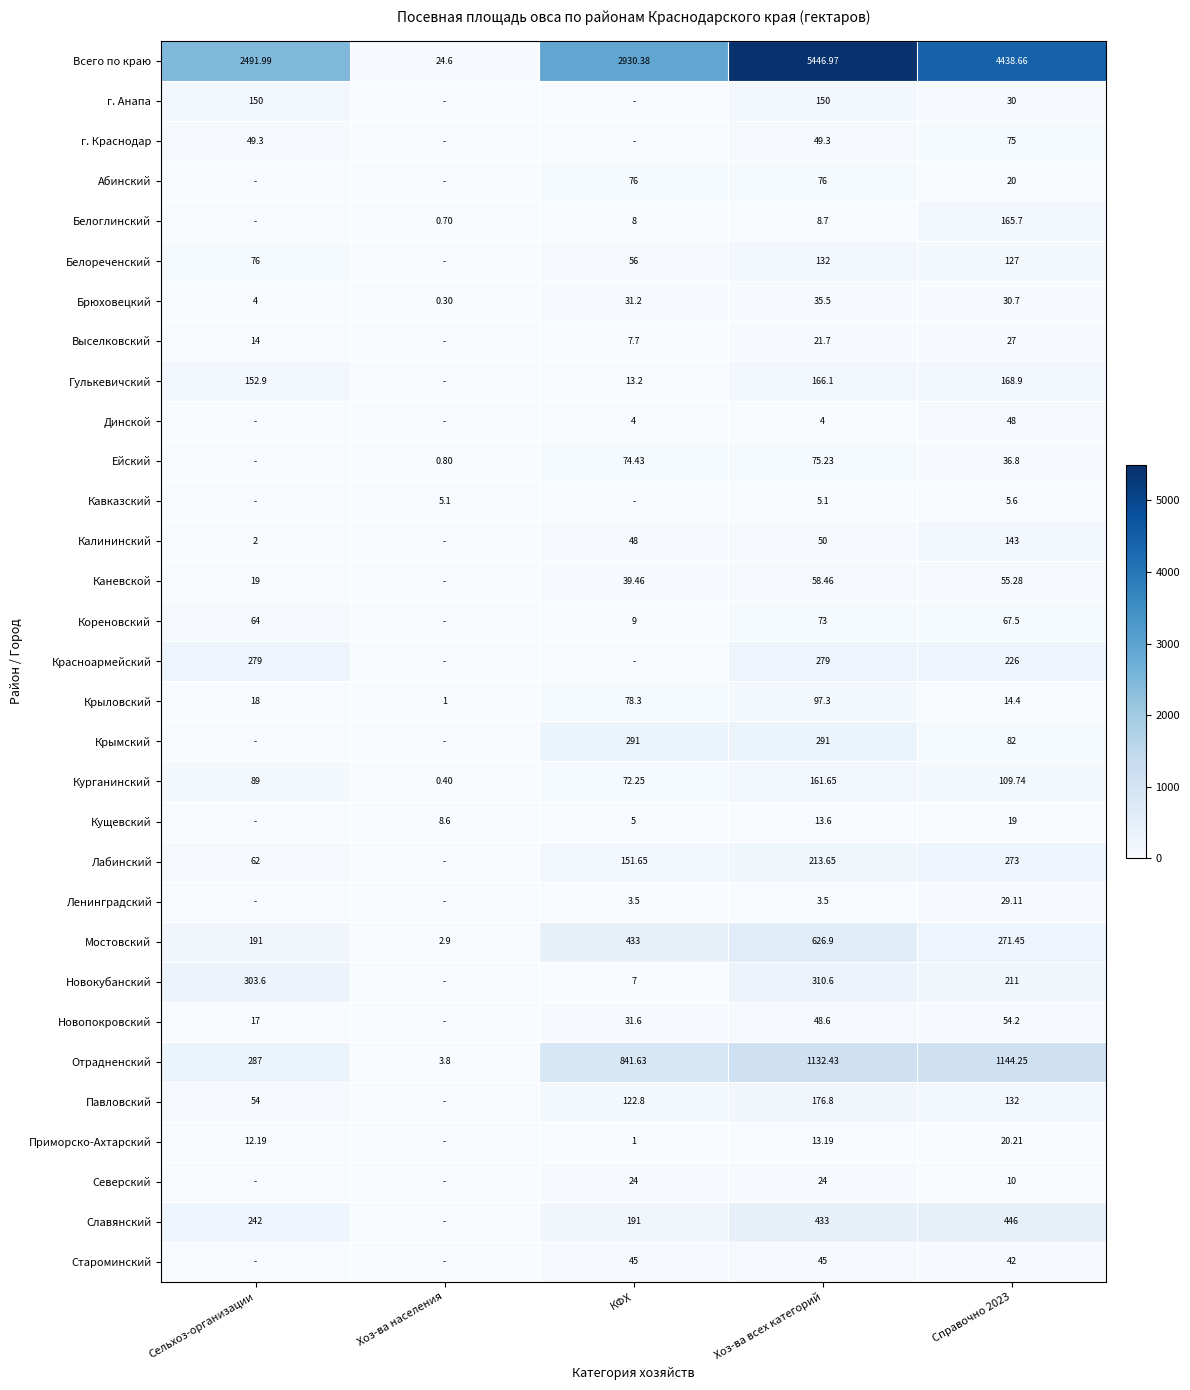

Is the value of г. Анапа at Хоз-ва всех категорий greater than the value of Крыловский at КФХ?

Yes